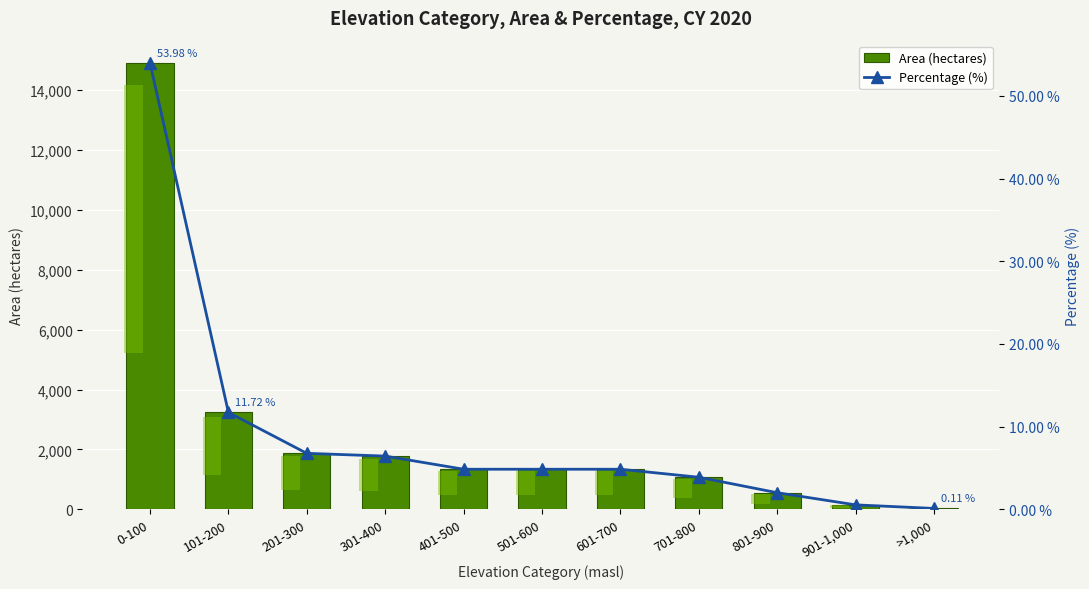

What is the difference between the maximum and minimum values in the Area (hectares) series?

14872.2